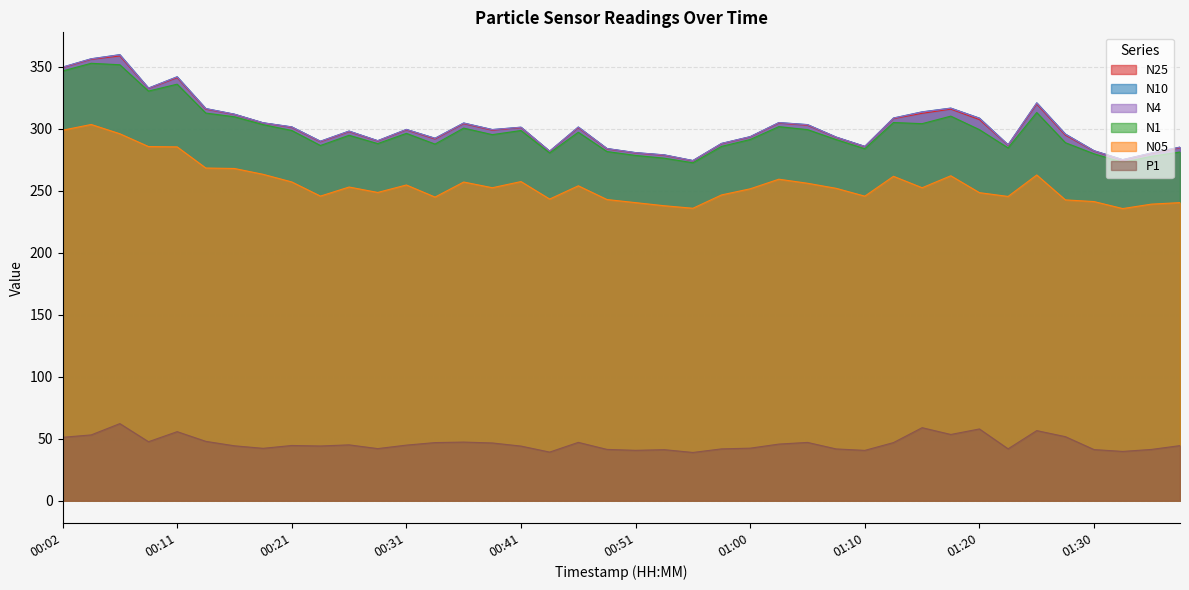

How many values in the N25 series exceed 299?

20